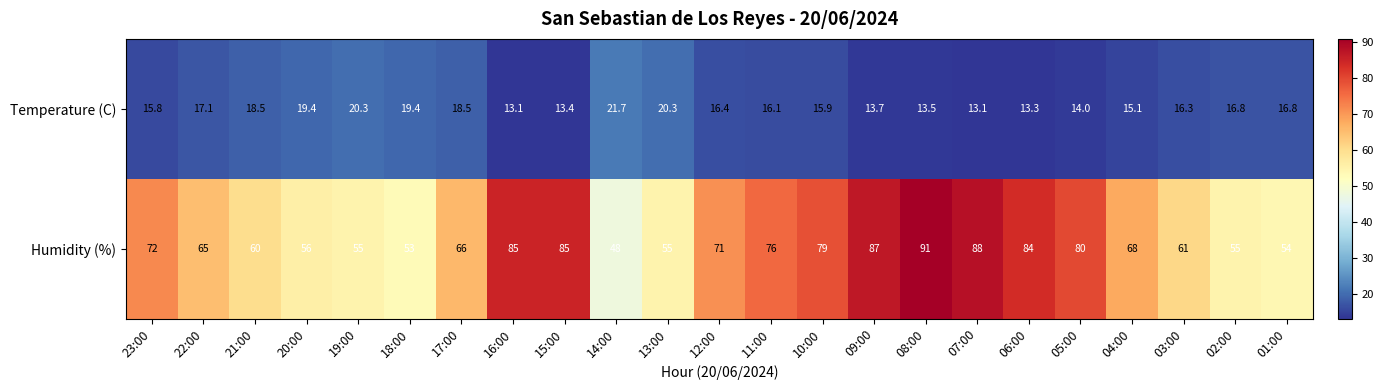

What is the difference between the maximum and minimum values in the Humidity (%) series?

43.0